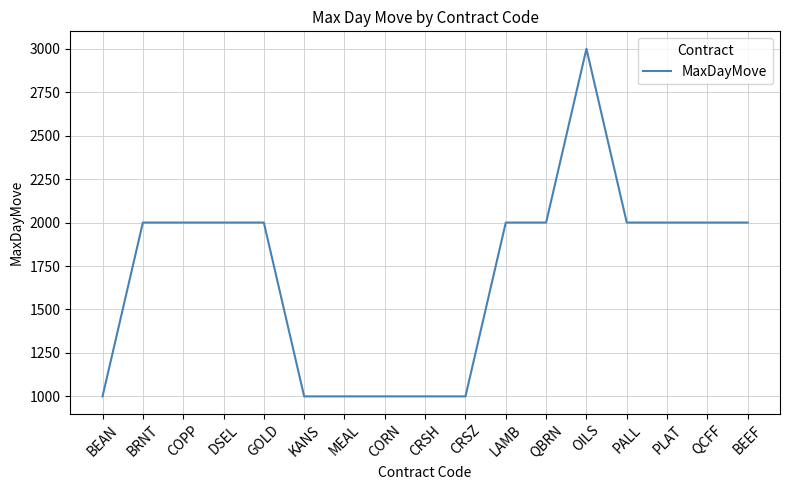

What is the difference between the maximum and minimum values?

2000